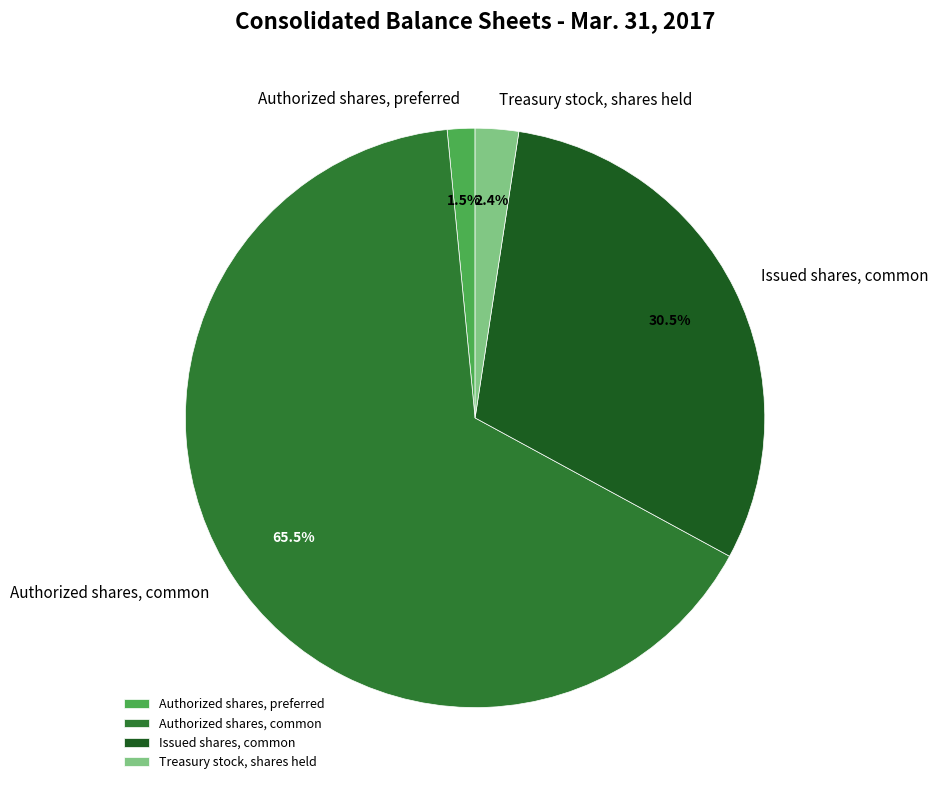

To the nearest percent, what is the combined percentage of Authorized shares, common and Issued shares, common?

96%